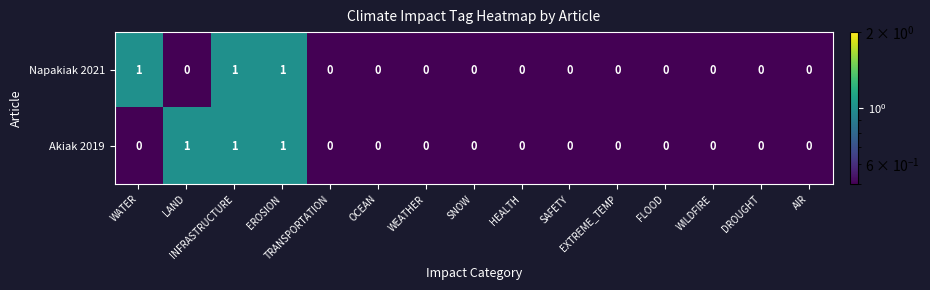

What is the sum of all Akiak 2019 values?

3